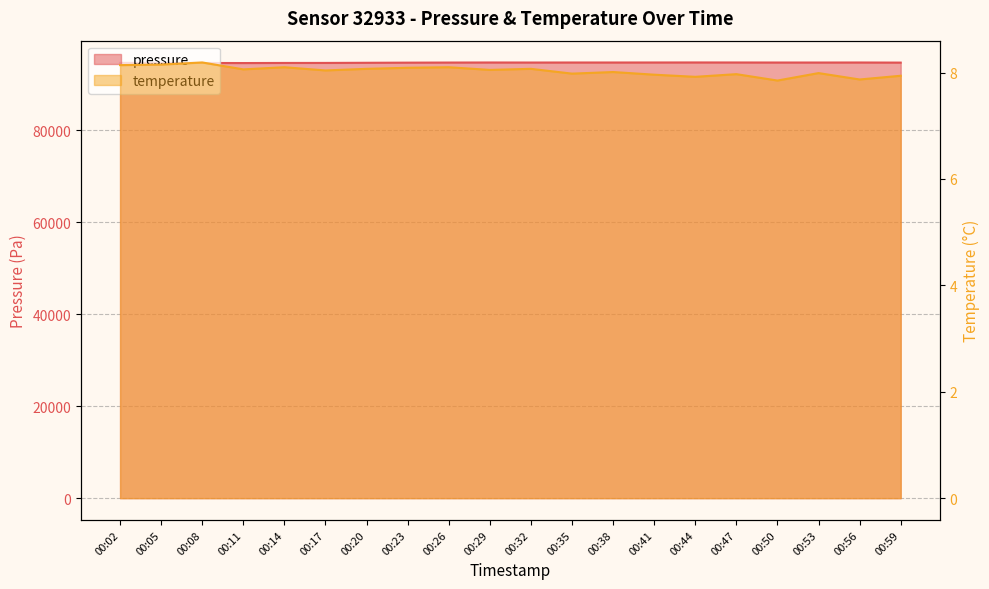

Which category has the lowest value in the pressure series?

00:11